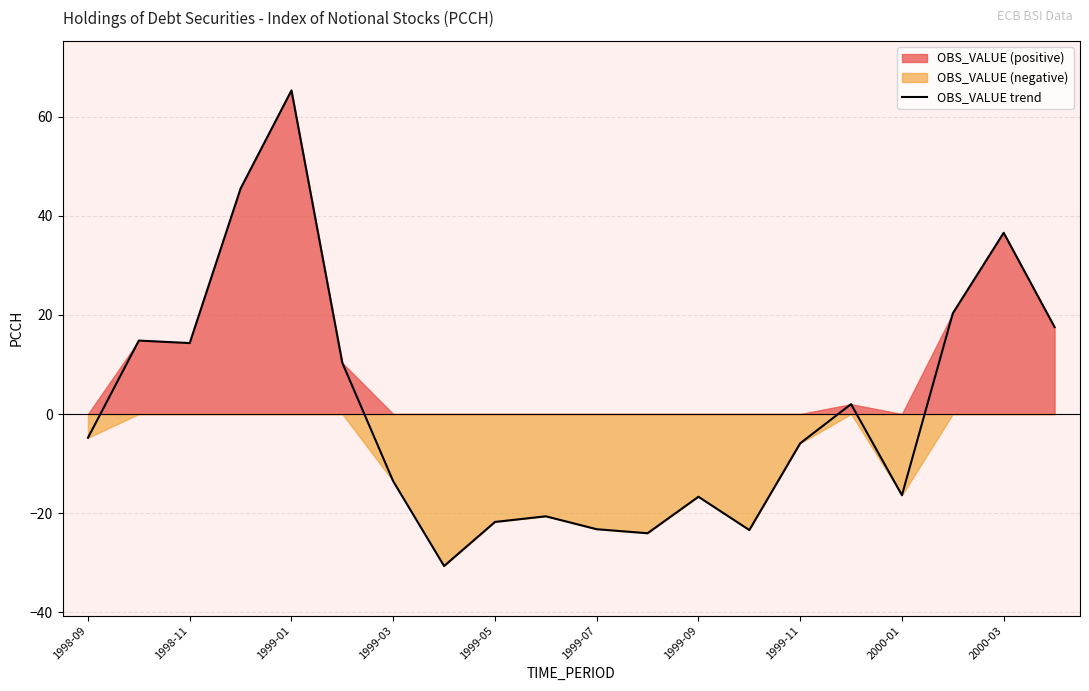

What is the approximate value at 1998-09?

-4.8